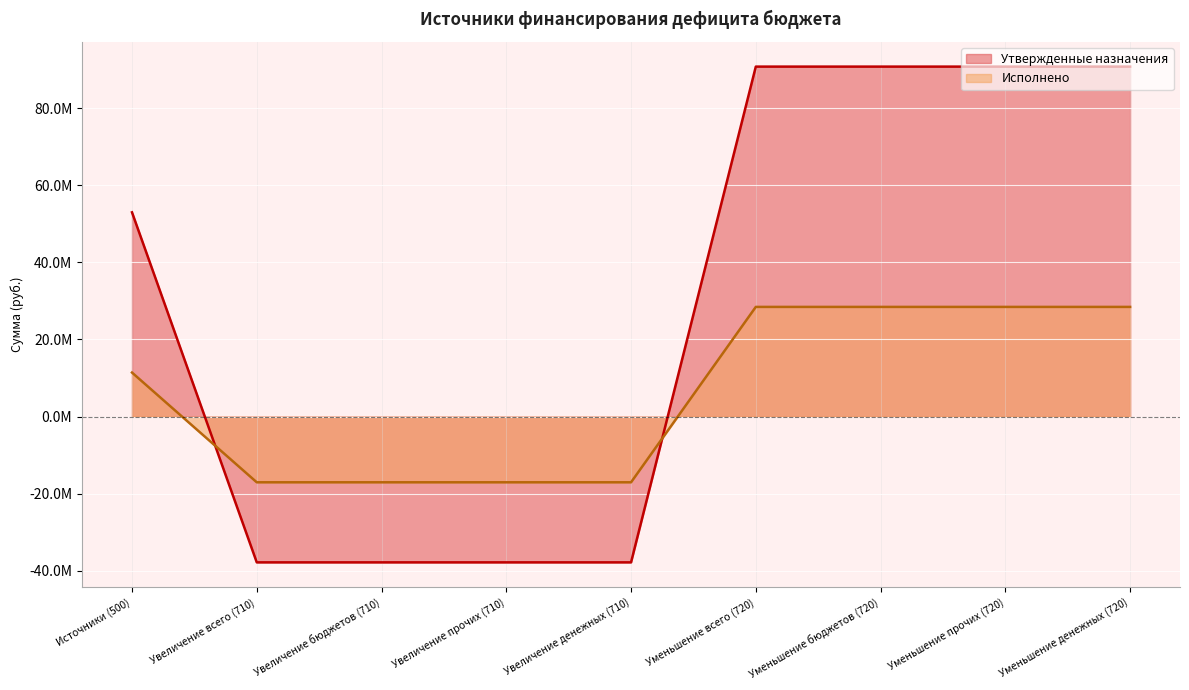

What are all the series names shown in the legend?

Утвержденные назначения, Исполнено